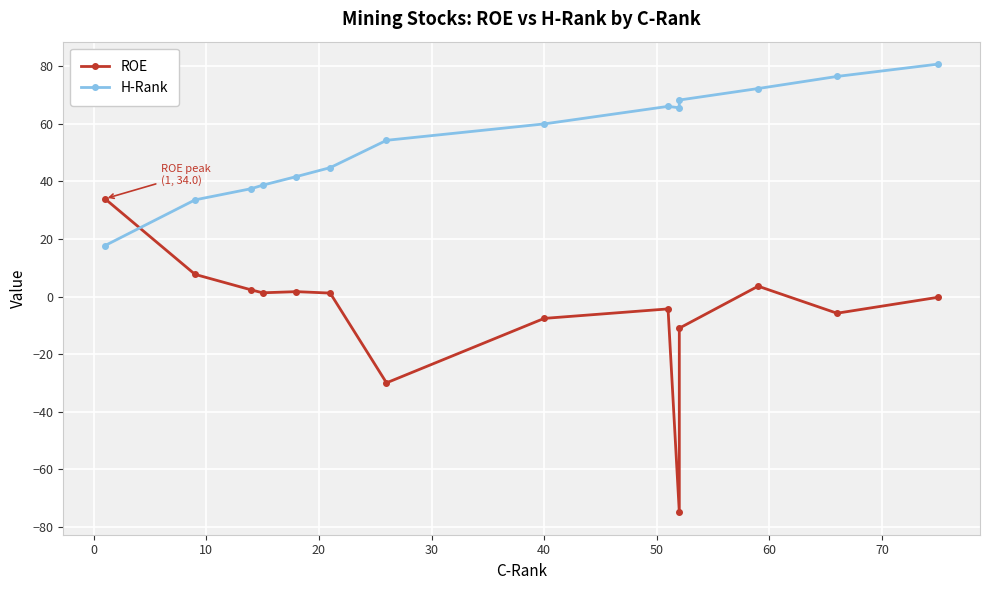

True or false: ROE has a value of -0.1 at 13.

False